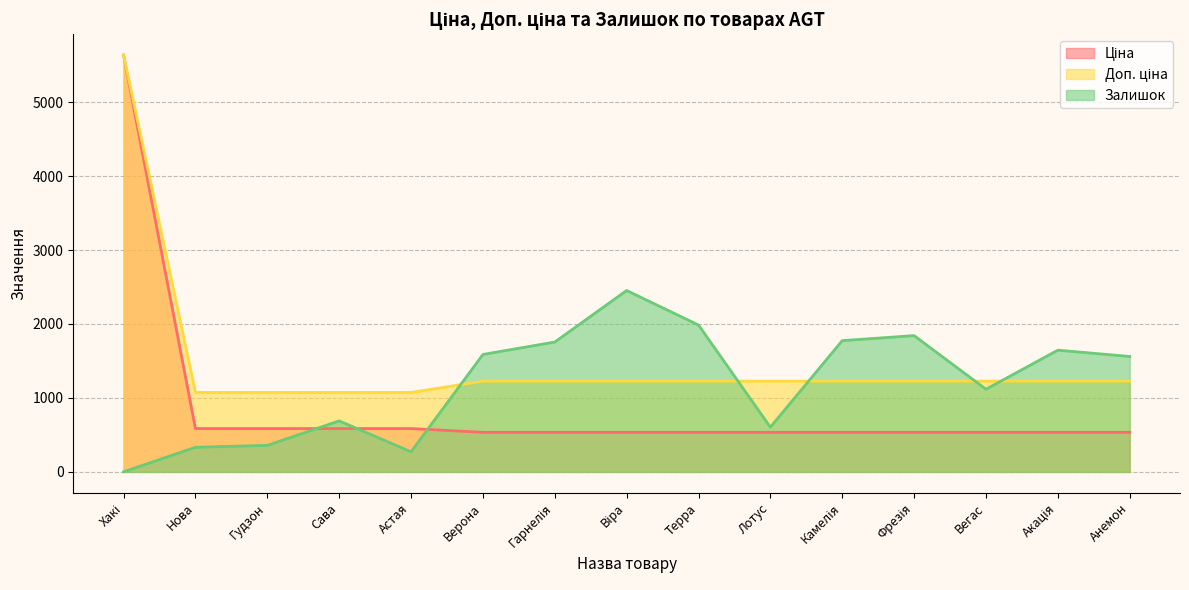

The value of Залишок at Терра is 3463.3. True or false?

False